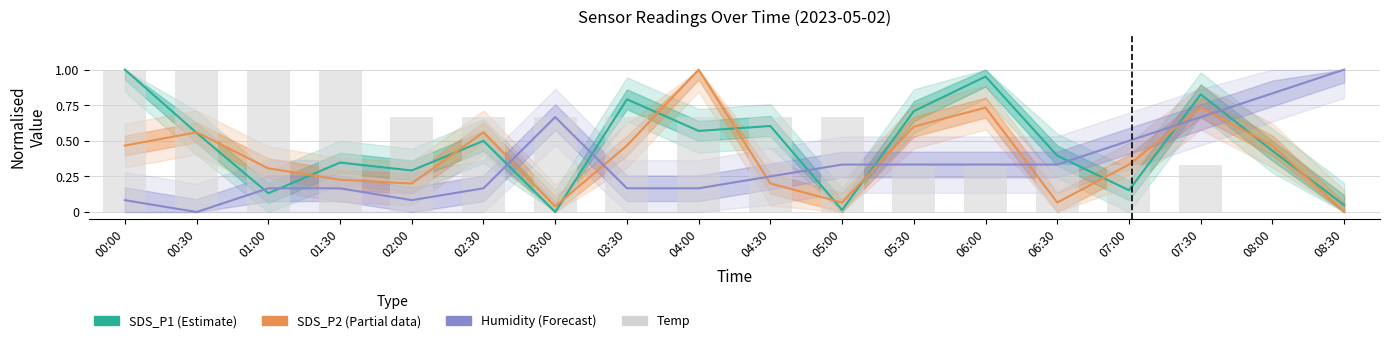

Rank the categories by Humidity (Forecast) value from highest to lowest.

08:30, 08:00, 03:00, 07:30, 07:00, 05:00, 05:30, 06:00, 06:30, 04:30, 01:00, 01:30, 02:30, 03:30, 04:00, 00:00, 02:00, 00:30